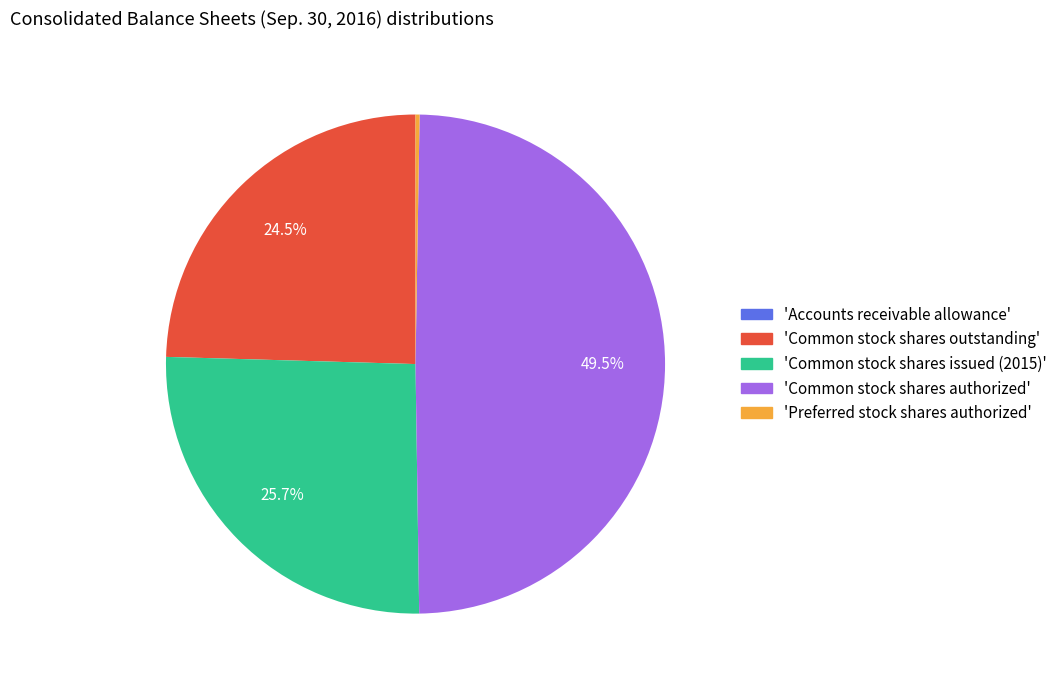

Is there any slice that represents more than half of the pie?

No